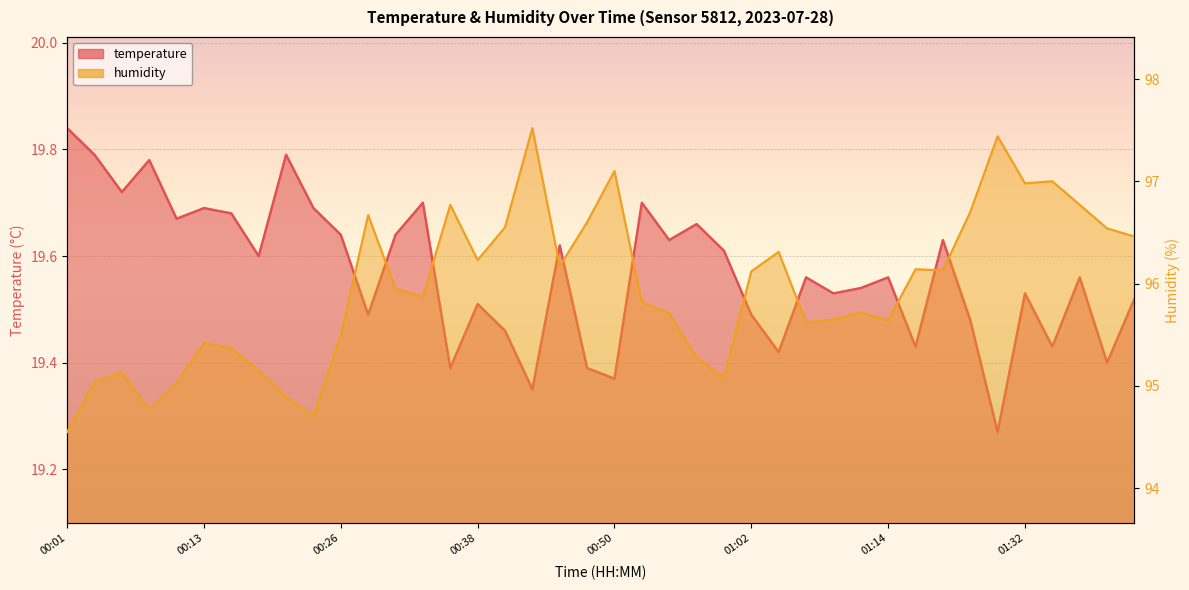

What is the total value across all series at 32?

115.8